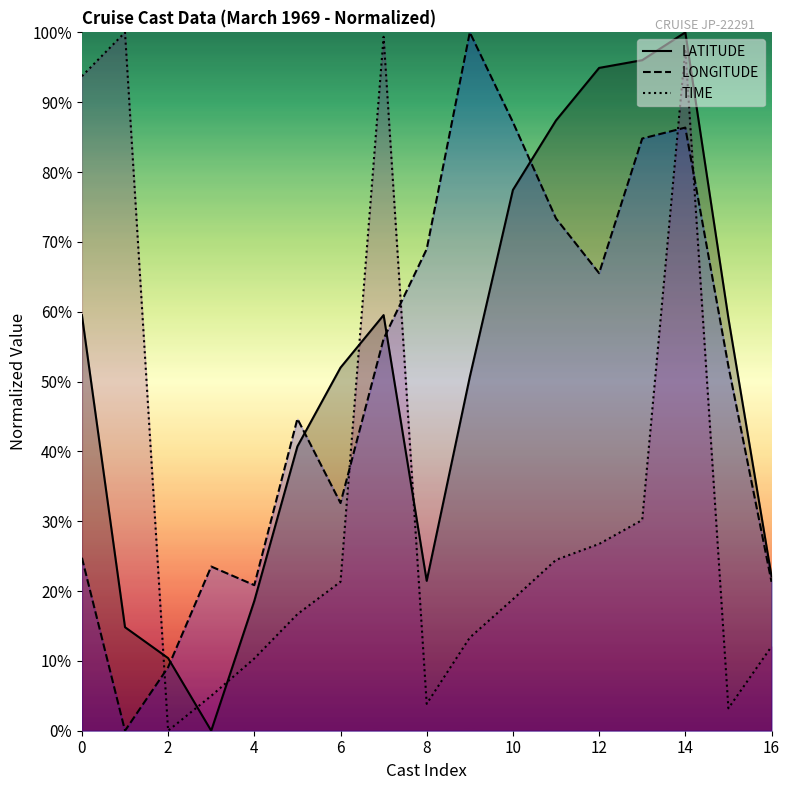

What are all the series names shown in the legend?

LATITUDE, LONGITUDE, TIME